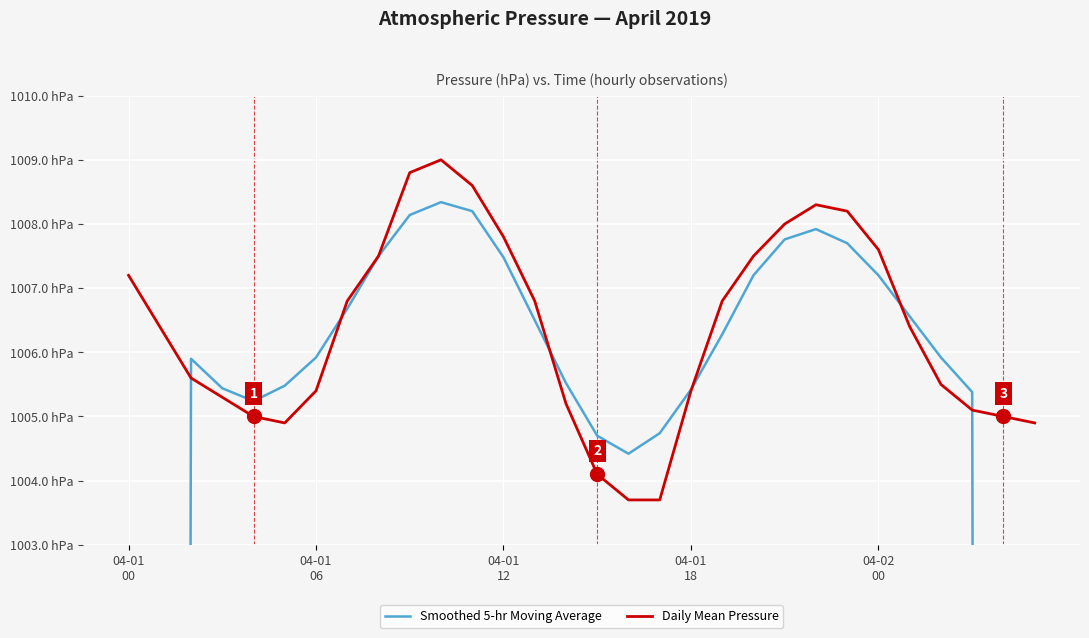

At which category is the sum across all series the highest?

10